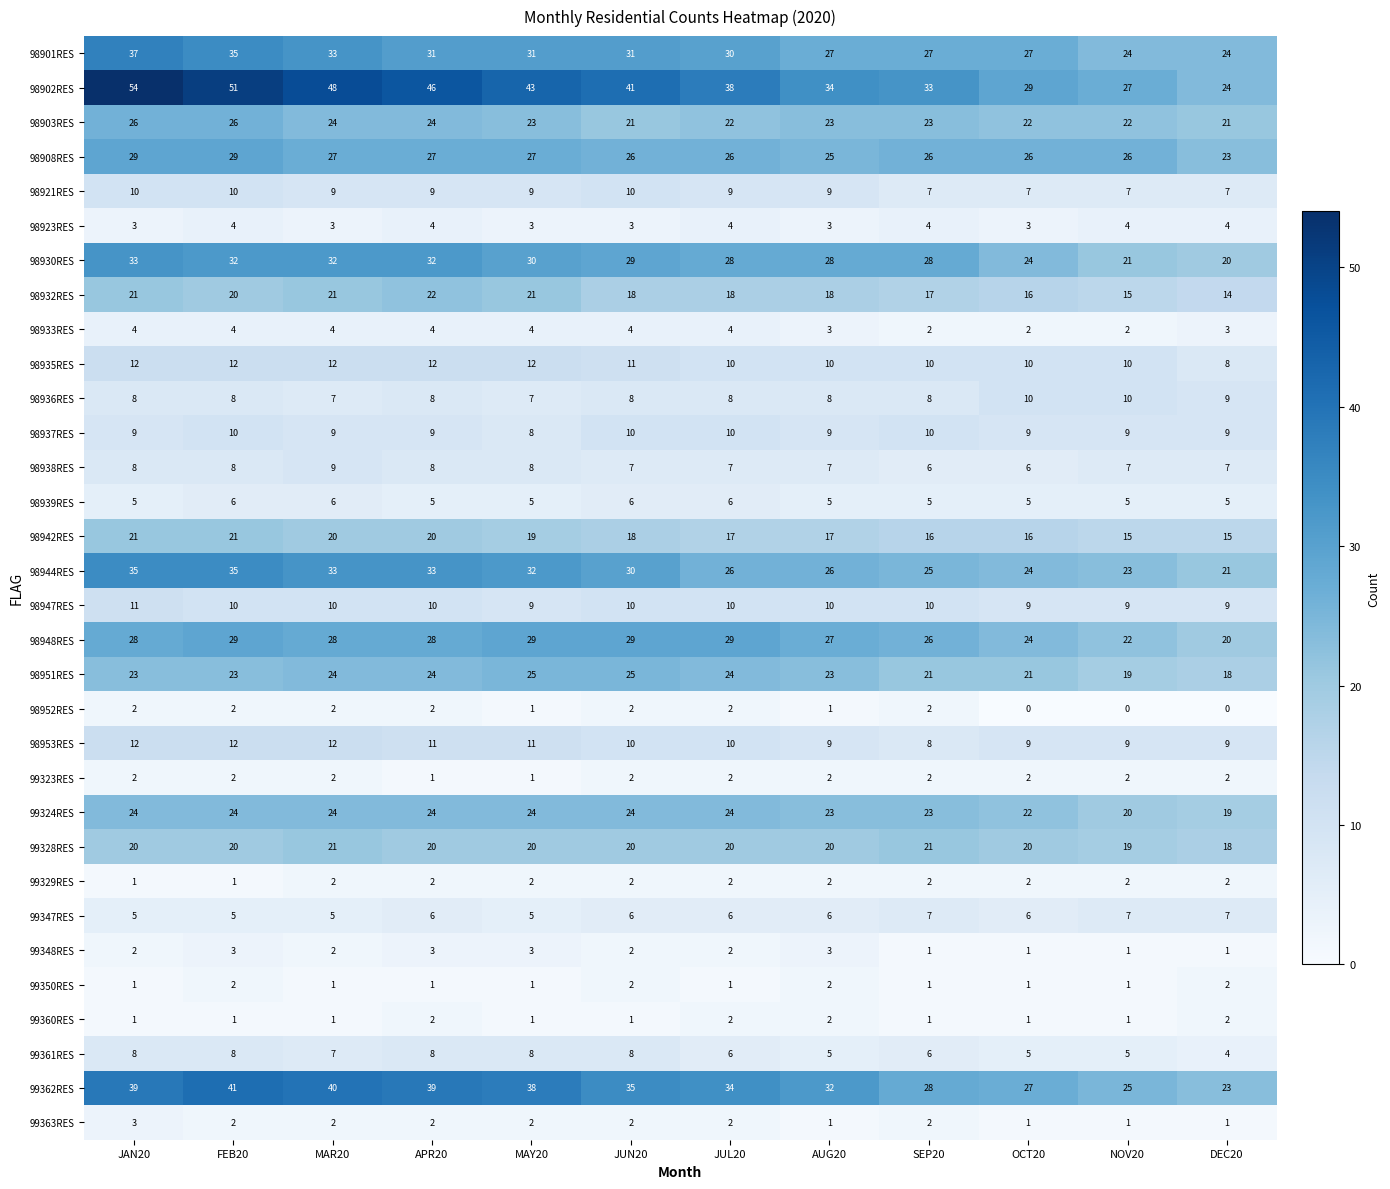

Which series has the largest total across all categories?

98902RES